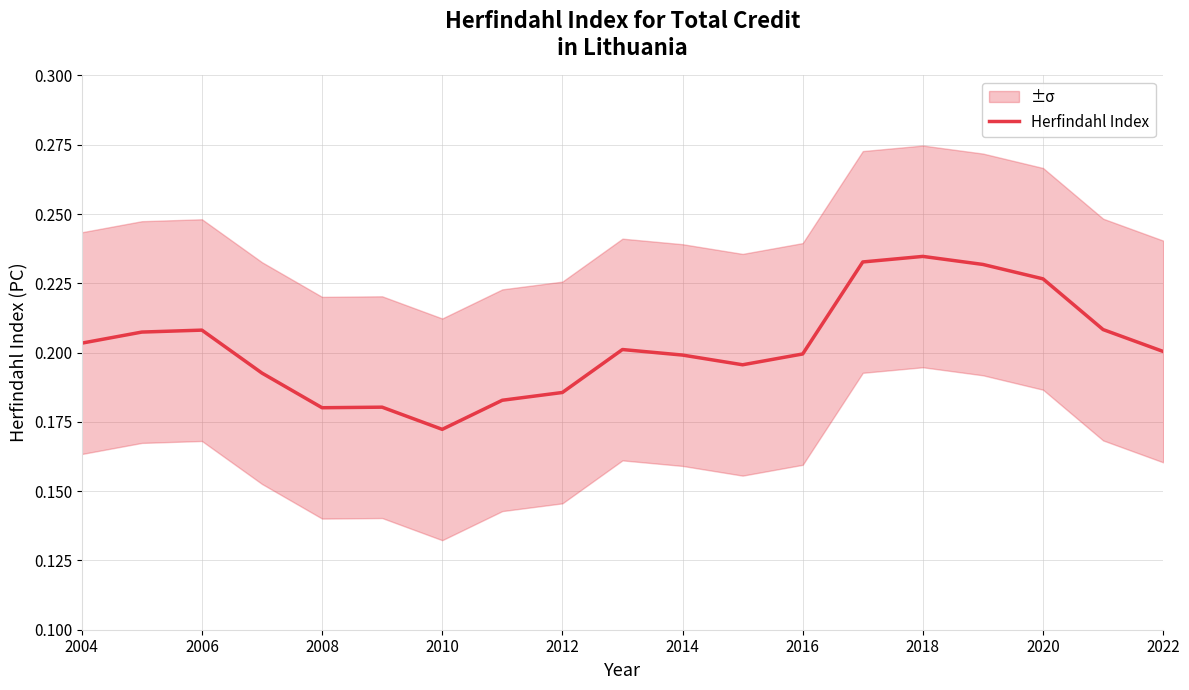

Which category has the lowest value in the Herfindahl Index series?

2010